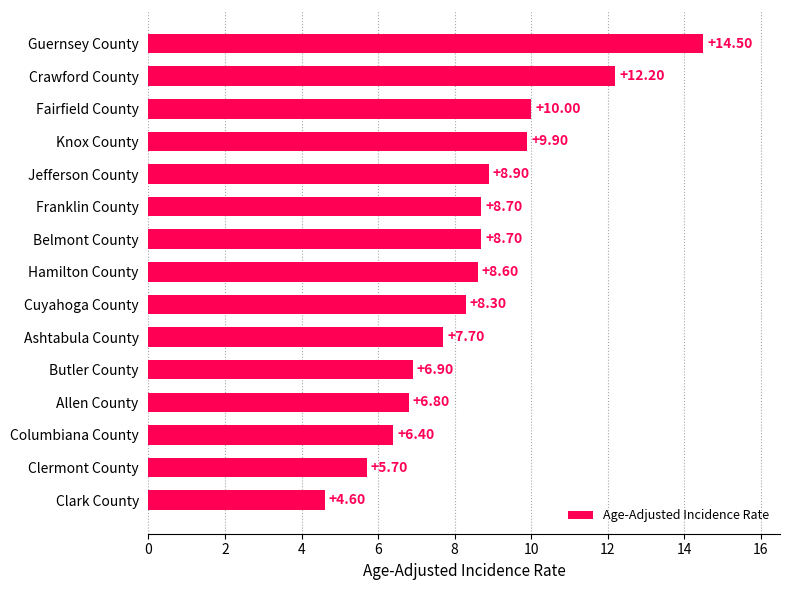

At which label is the value closest to 9?

Jefferson County